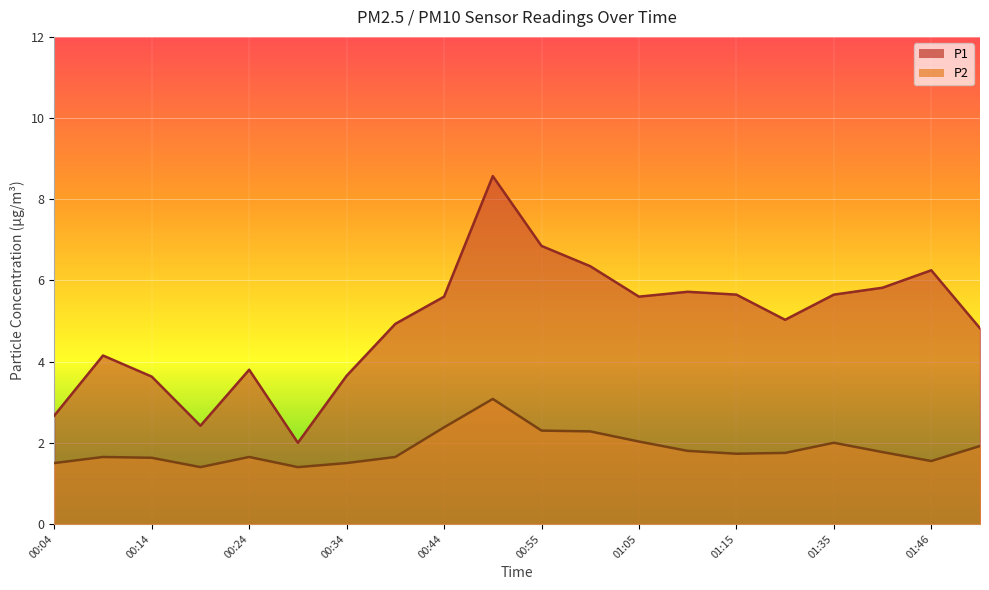

Rank the series by their average value, from lowest to highest.

P2, P1